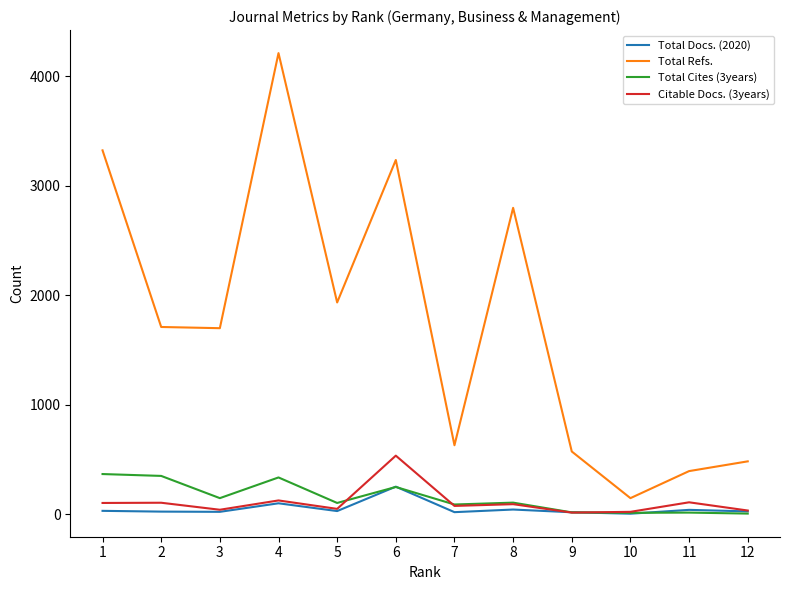

At how many categories does at least one series exceed 3302?

2